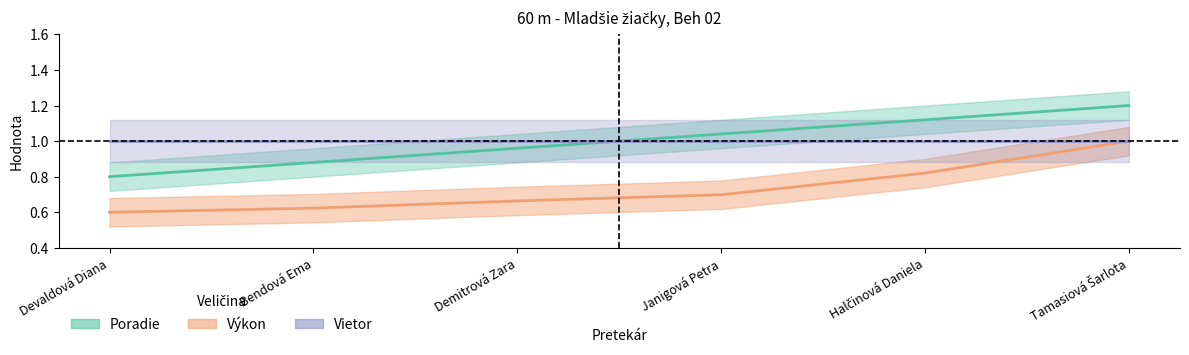

Which series has the largest range (max minus min)?

Poradie